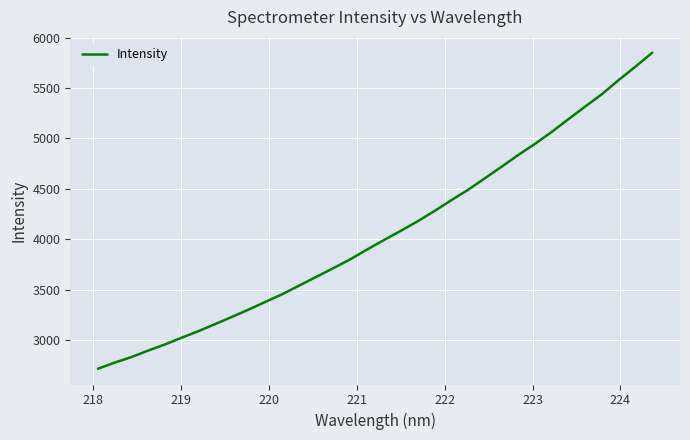

What is the difference between the maximum and minimum values?

3134.5